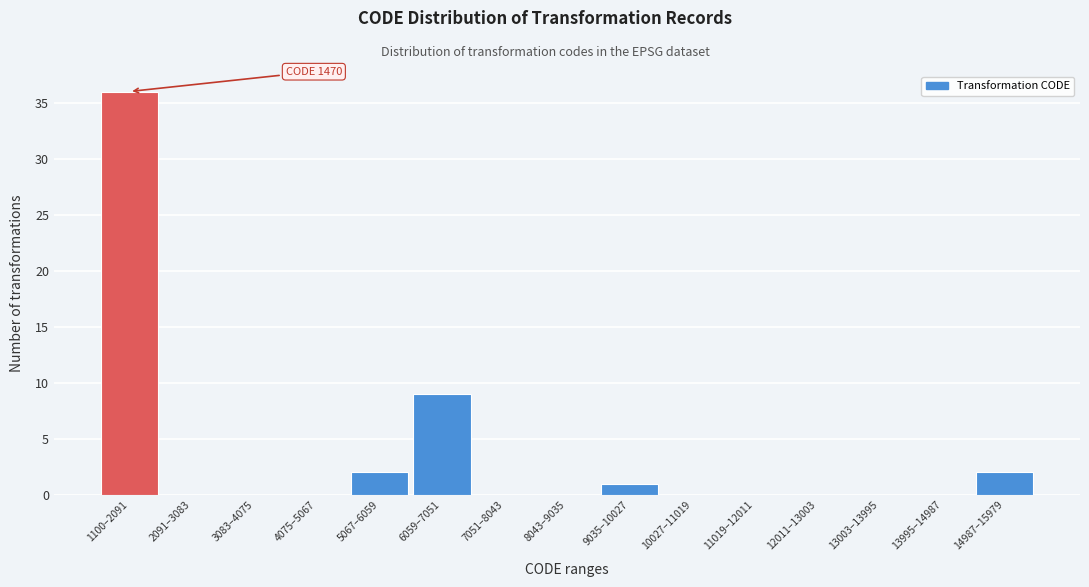

Reading left to right, list all the values displayed in this chart.

1100–2091=36	2091–3083=0	3083–4075=0	4075–5067=0	5067–6059=2	6059–7051=9	7051–8043=0	8043–9035=0	9035–10027=1	10027–11019=0	11019–12011=0	12011–13003=0	13003–13995=0	13995–14987=0	14987–15979=2